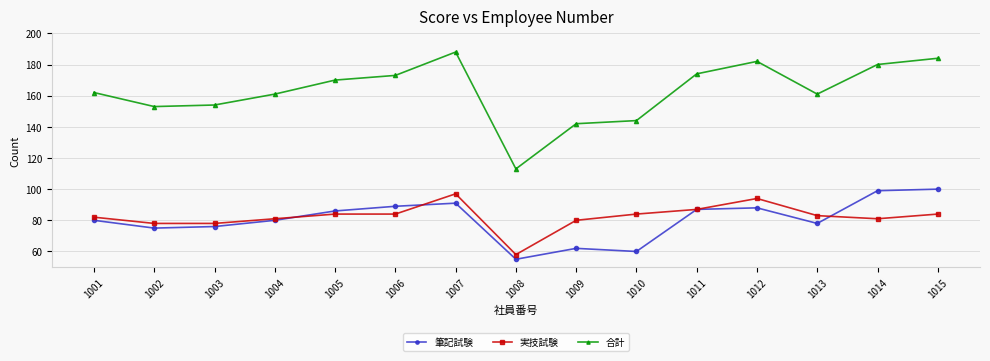

Is the value of 合計 at 1009 greater than the value of 実技試験 at 1007?

Yes